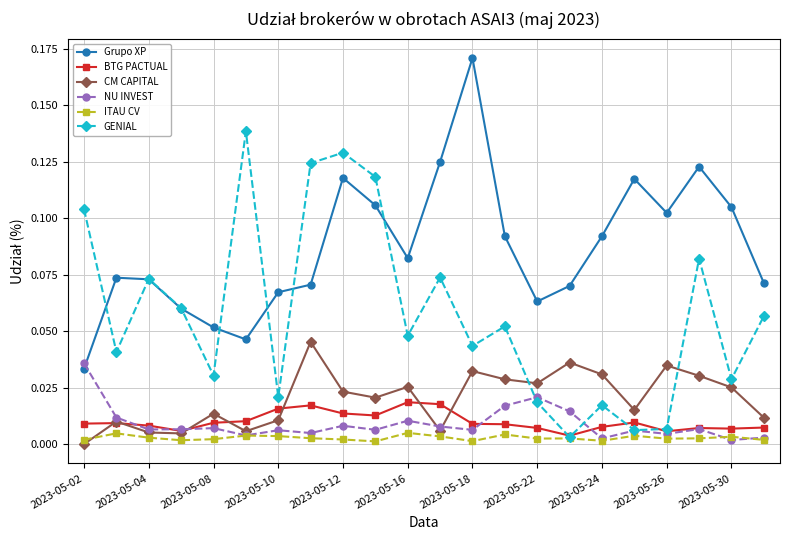

Which series ends up on top after the final intersection of CM CAPITAL and BTG PACTUAL?

CM CAPITAL